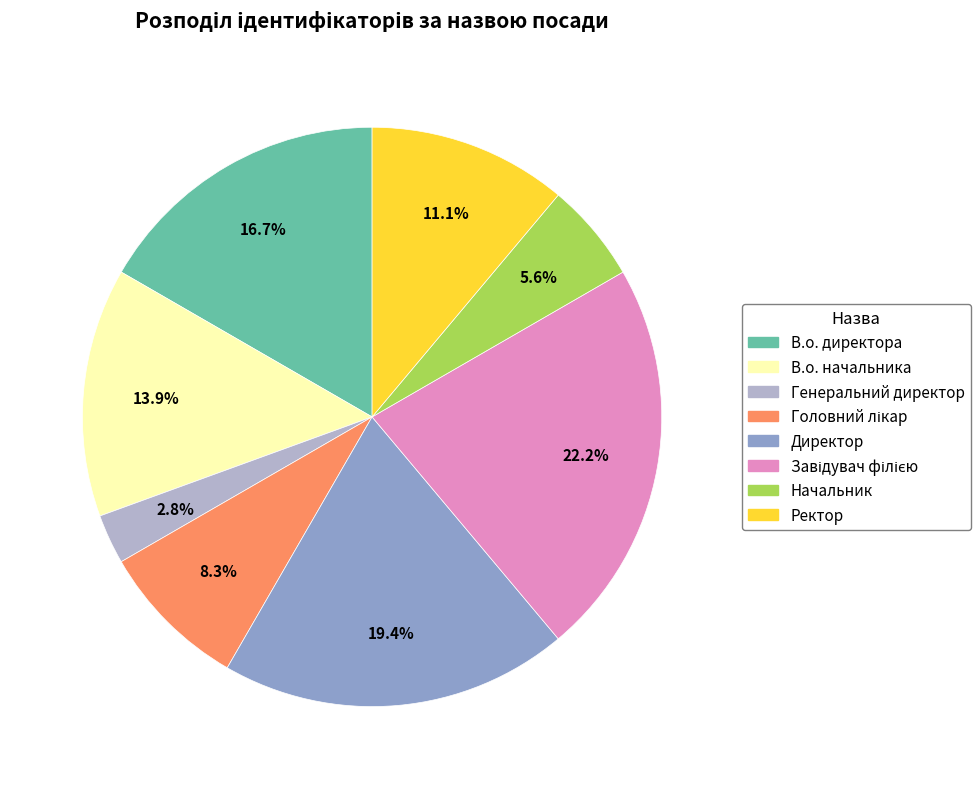

Does any single category account for the majority?

No